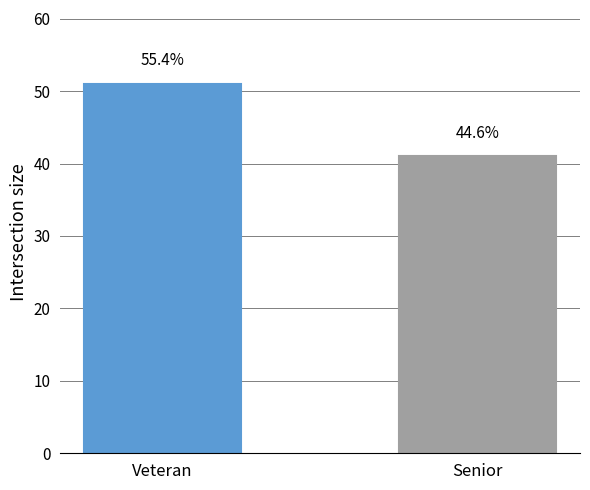

What is the smallest value displayed?

41